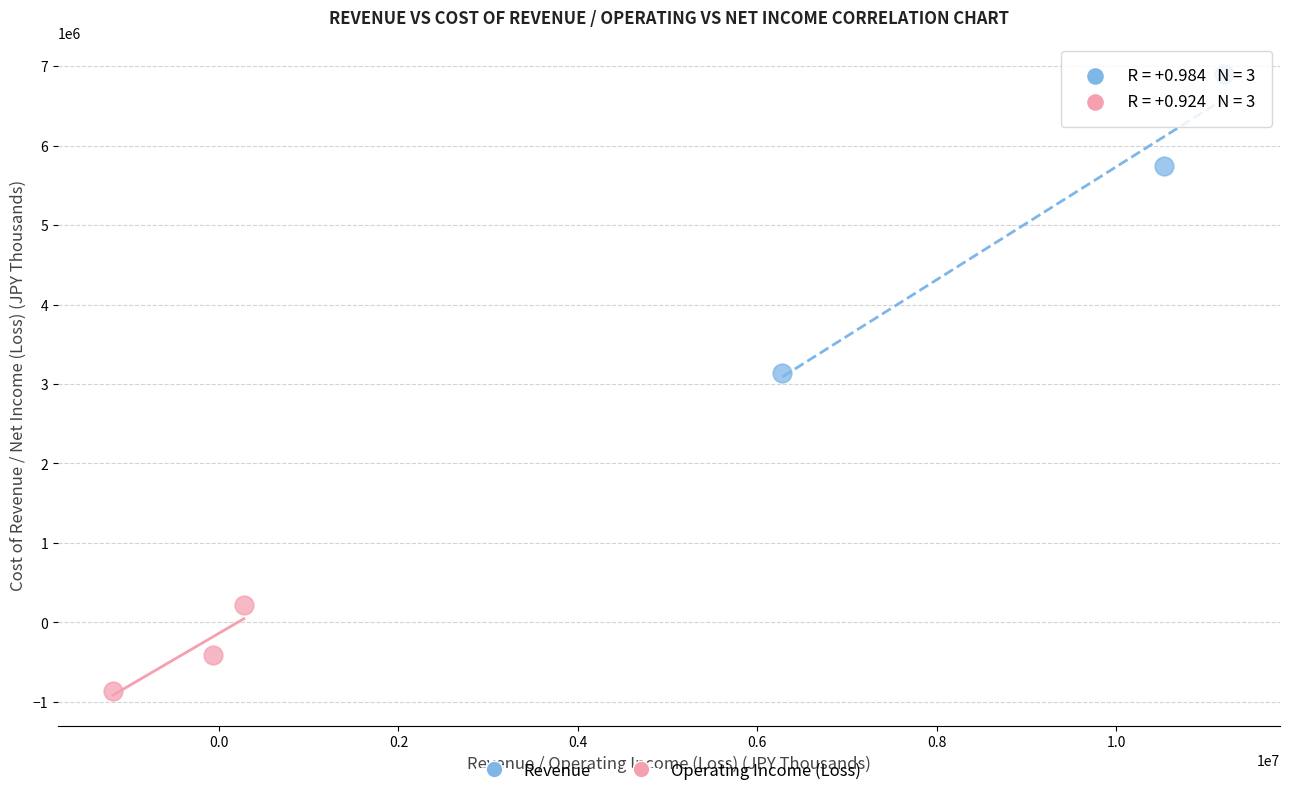

Which series reaches the maximum Y coordinate?

Revenue